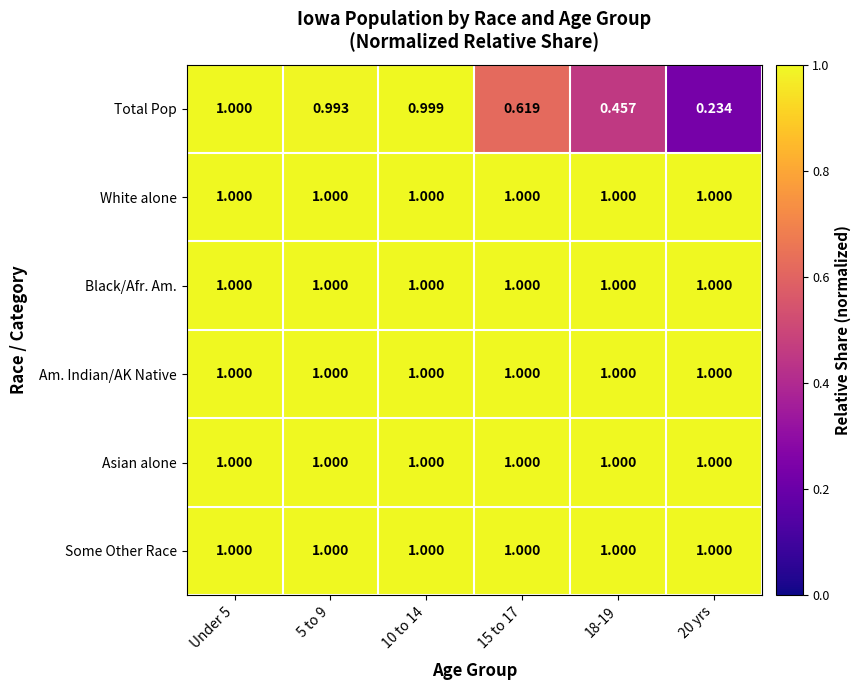

Which series has the largest range (max minus min)?

Total Pop